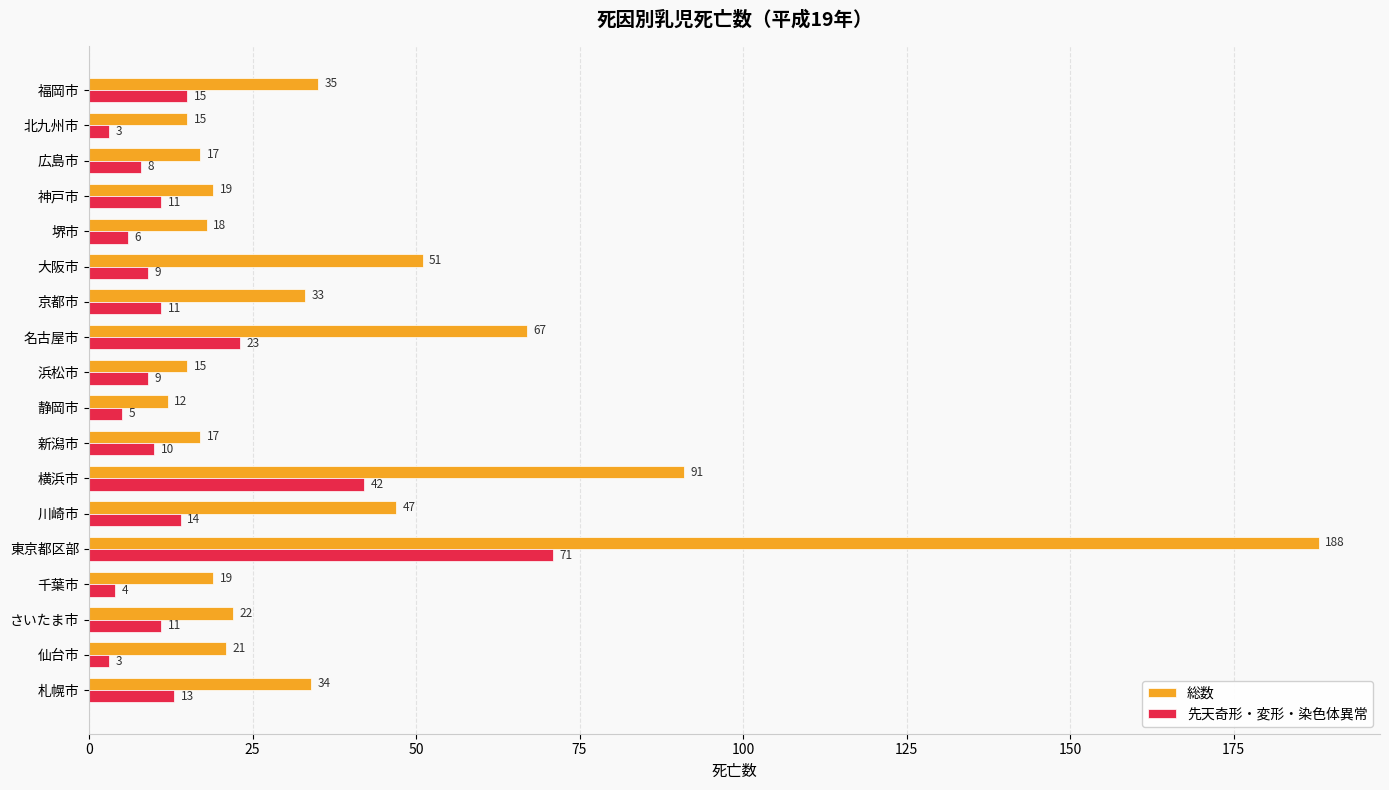

Is it true that 先天奇形・変形・染色体異常 equals 9 at 大阪市?

True